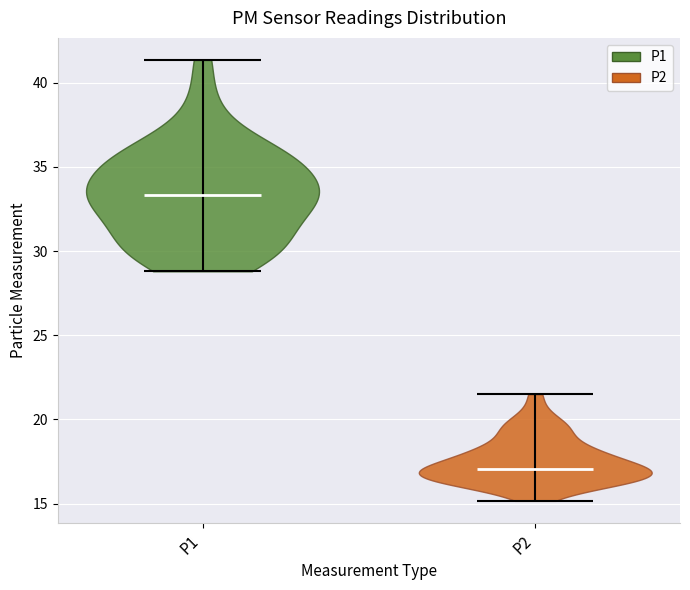

Reading left to right, read every violin against the y-axis: where its median line is, and the lowest and highest points it reaches. The values are not printed on the chart, so give them approximately, as read against the axis.

P1: median line 33.5, lowest point 29.0, highest point 41.5
P2: median line 17.0, lowest point 15.0, highest point 21.5